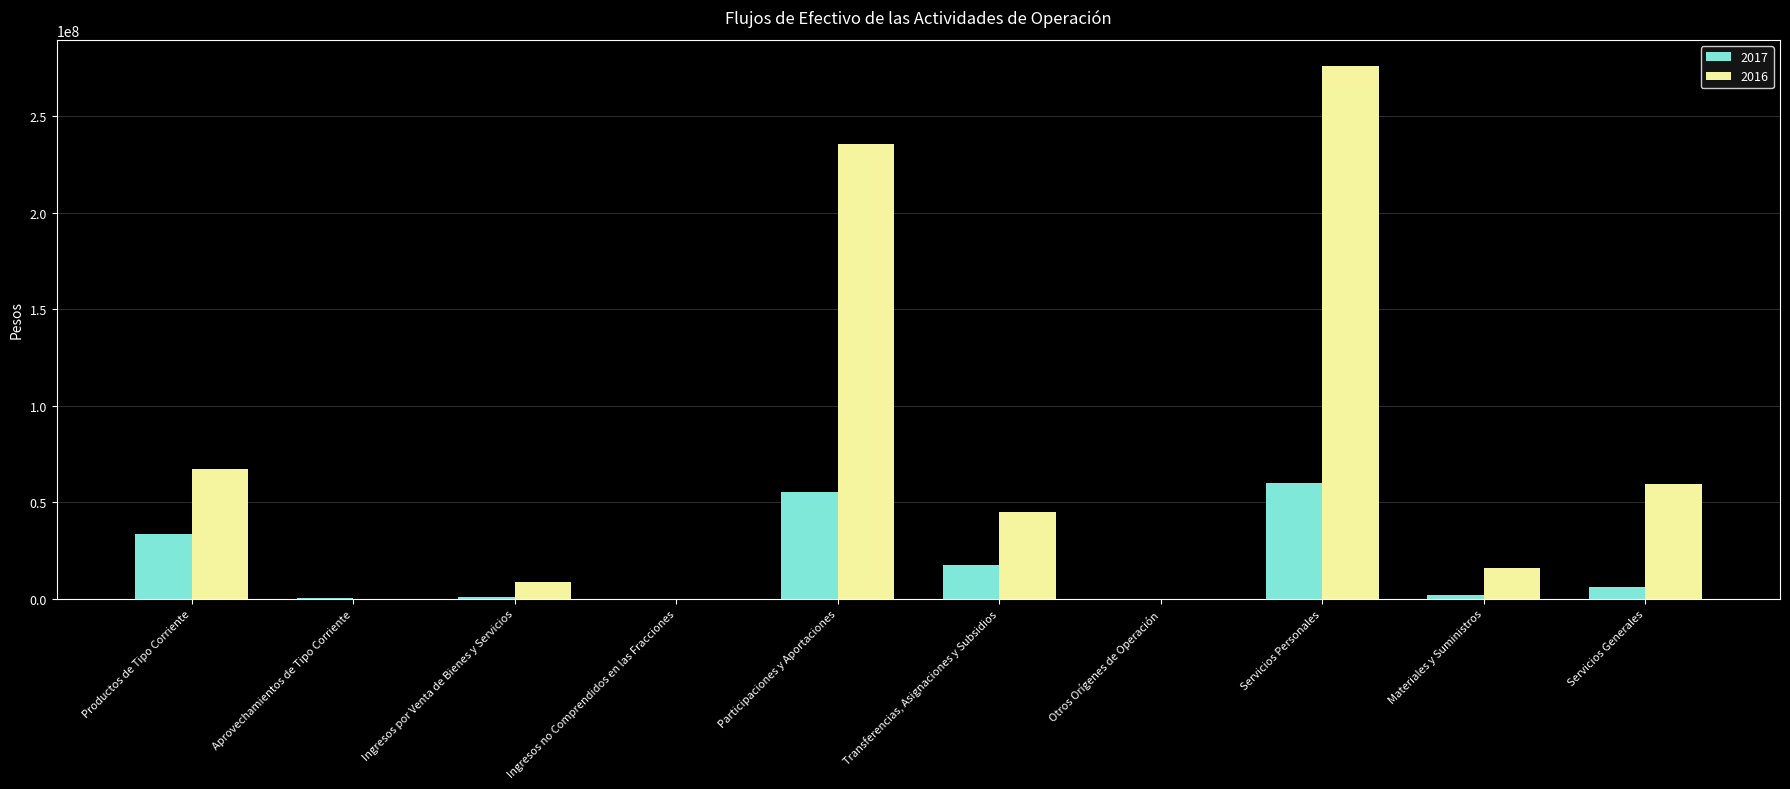

What is the sum of all 2017 values?

176014864.1